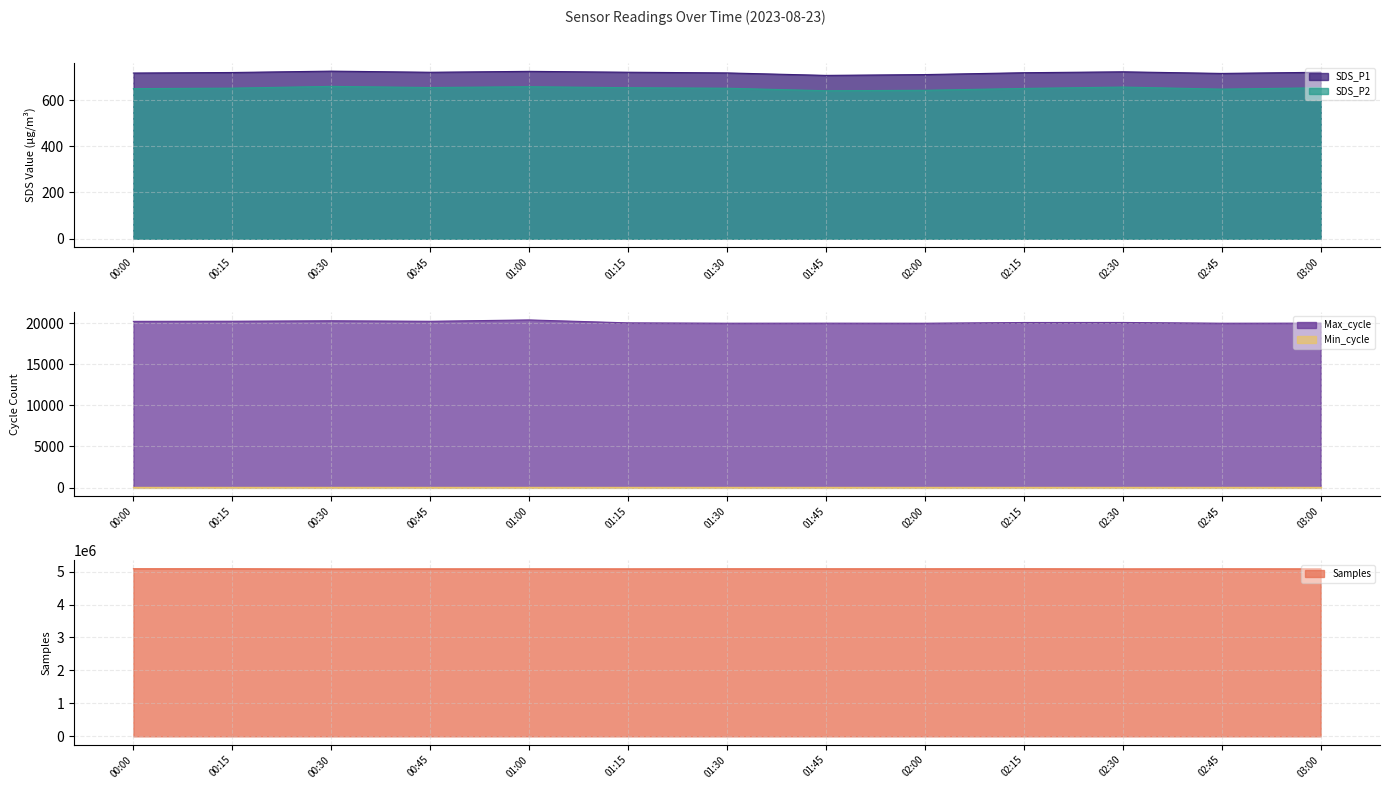

How many values in the Samples series exceed 5084532?

6